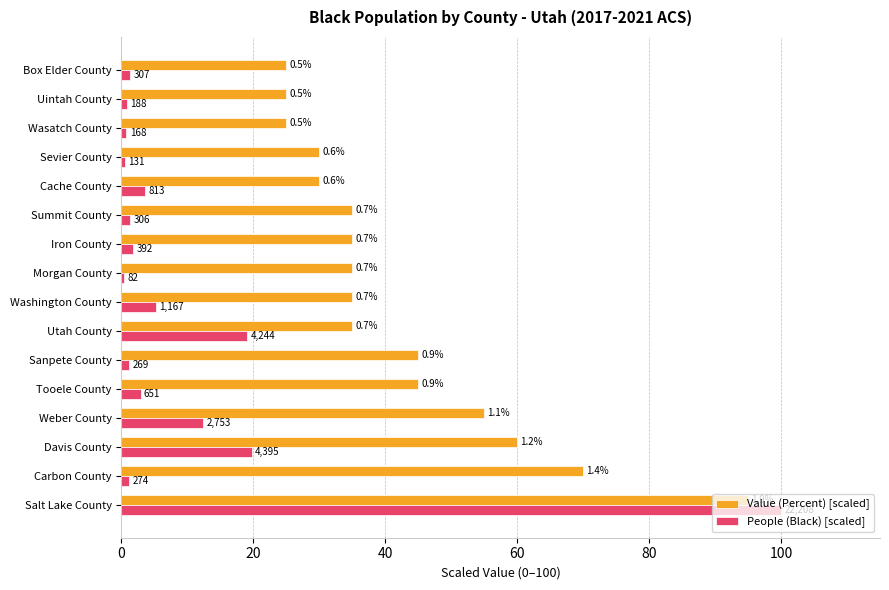

Count the number of categories in the chart.

16